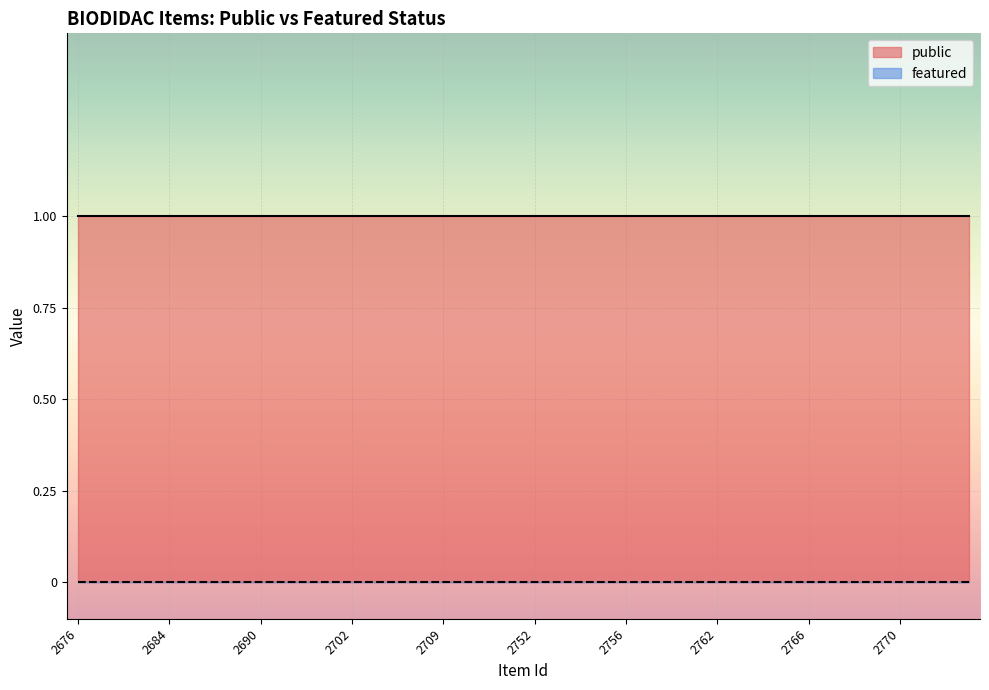

How many data points does each series have?

40